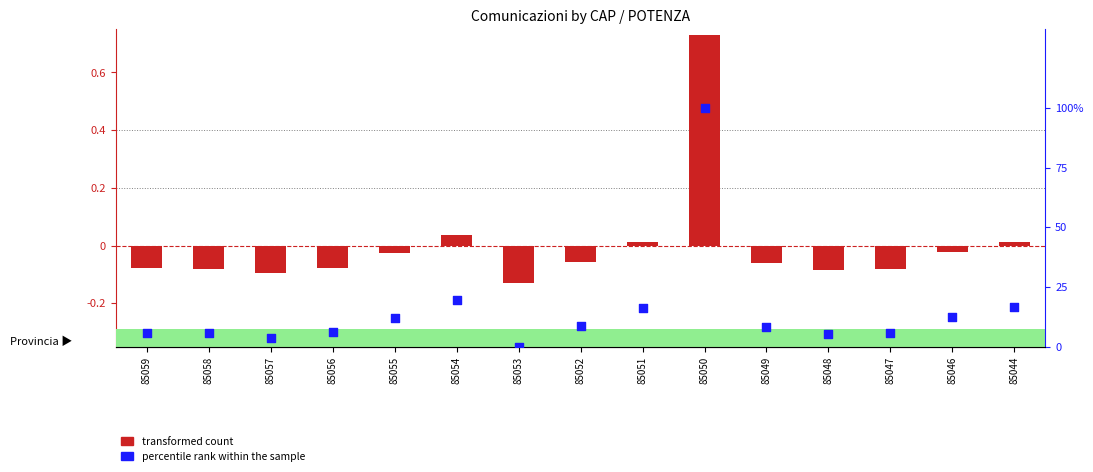

Is the value of percentile rank within the sample at 85050 greater than the value of transformed count at 85057?

Yes